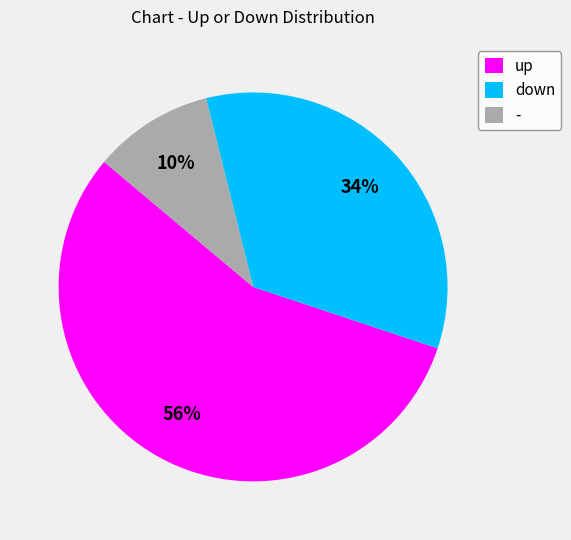

Is it true that down is 34% of the pie?

True